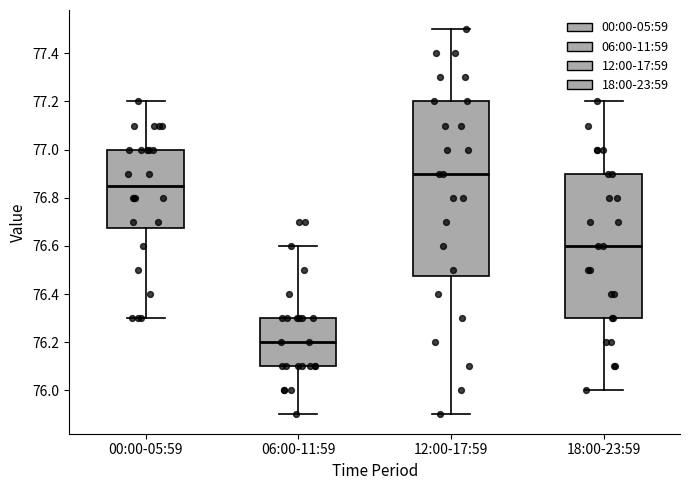

Which box is the tallest, from its lower edge to its upper edge?

12:00-17:59